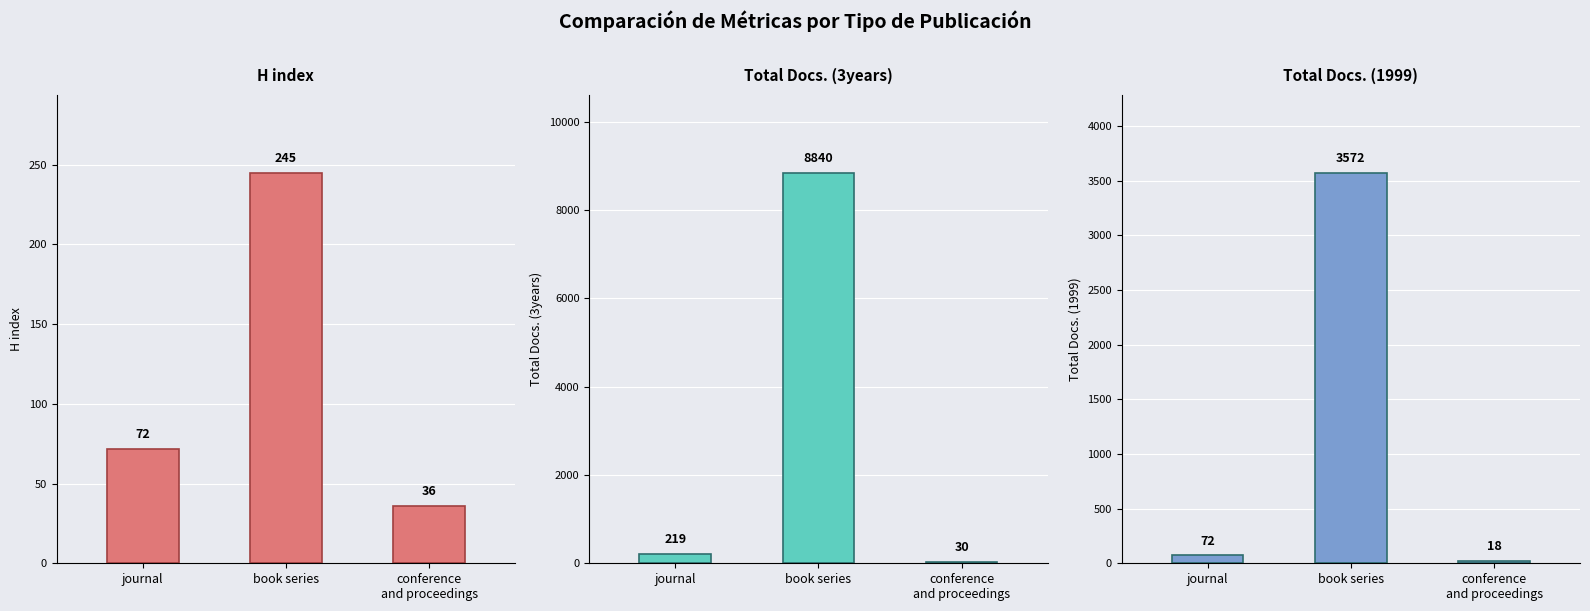

At which category is the sum across all series the highest?

book series